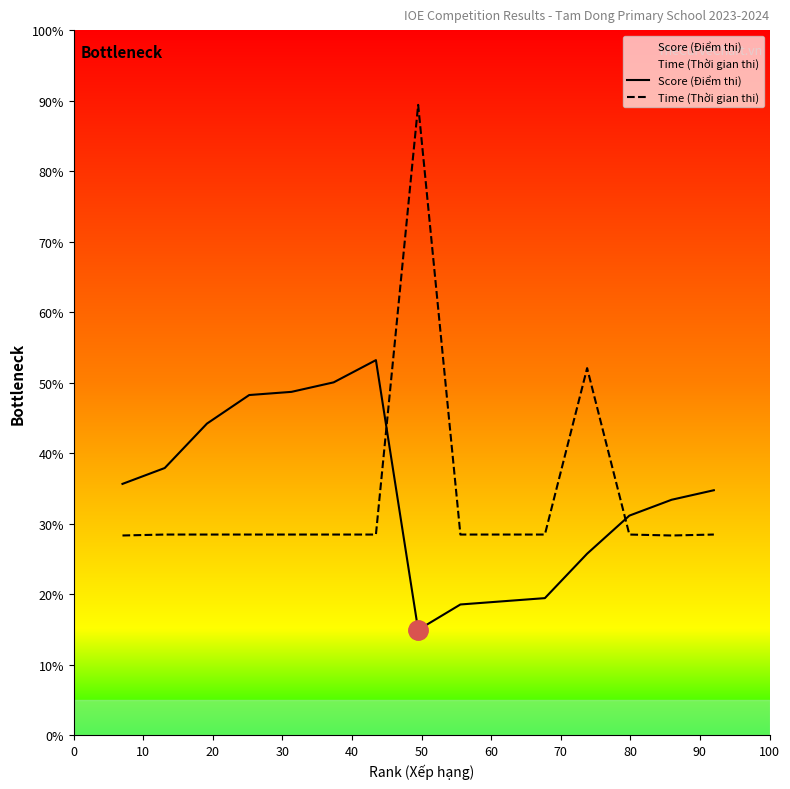

Rank the series by their average value, from lowest to highest.

Time (Thời gian thi), Score (Điểm thi)